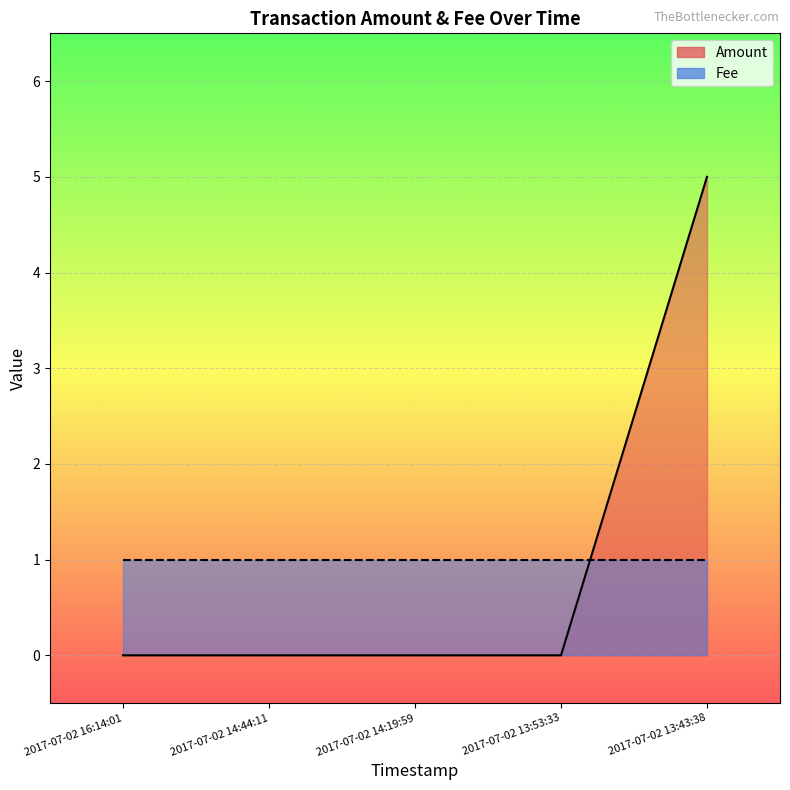

Is it true that the value at 2017-07-02 13:43:38 is 5?

True